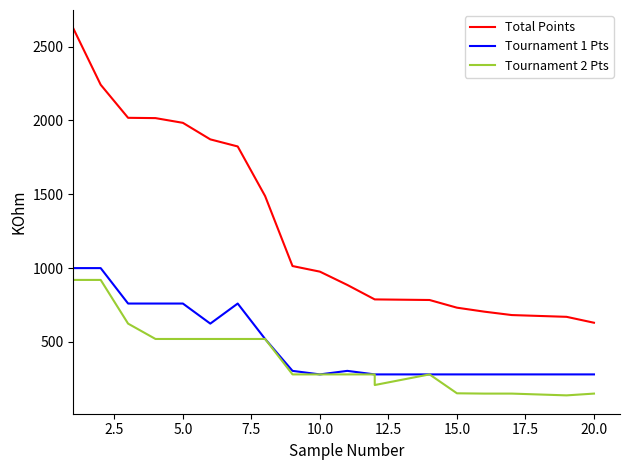

How many distinct data groups are displayed?

3